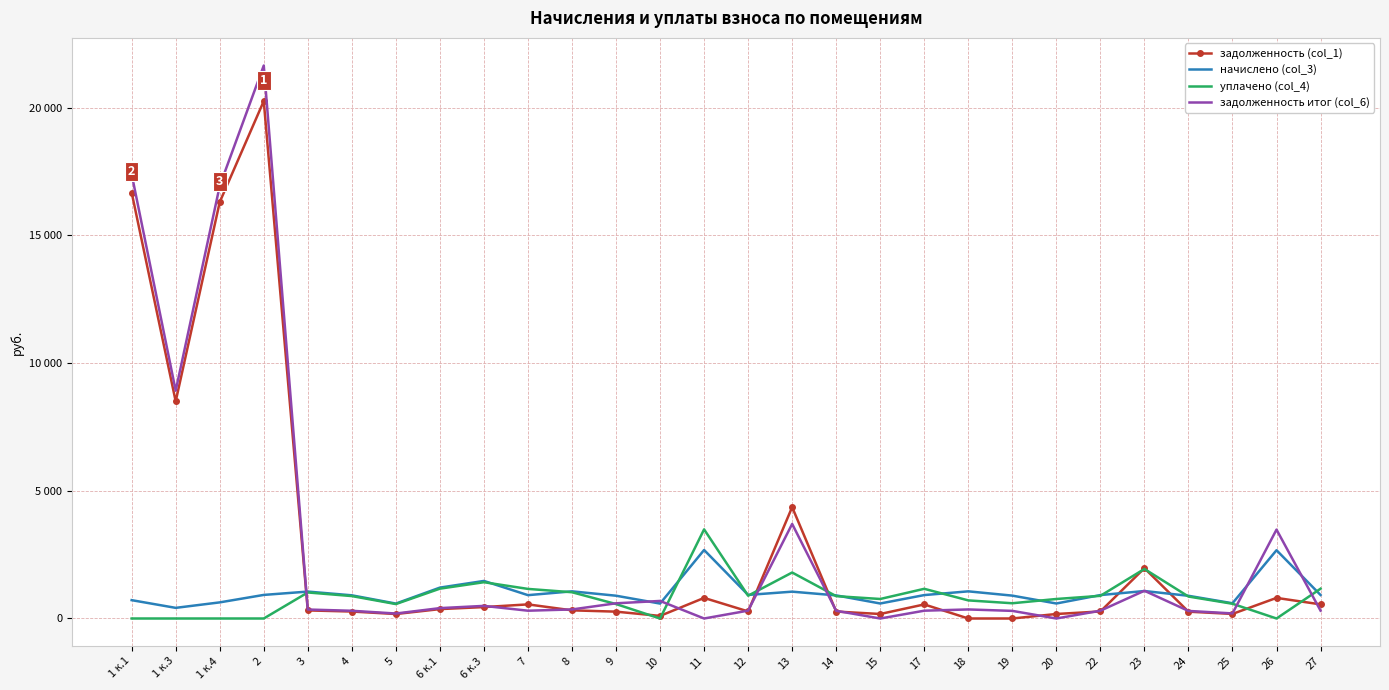

Between which two adjacent categories do начислено (col_3) and задолженность (col_1) first intersect?

2 and 3